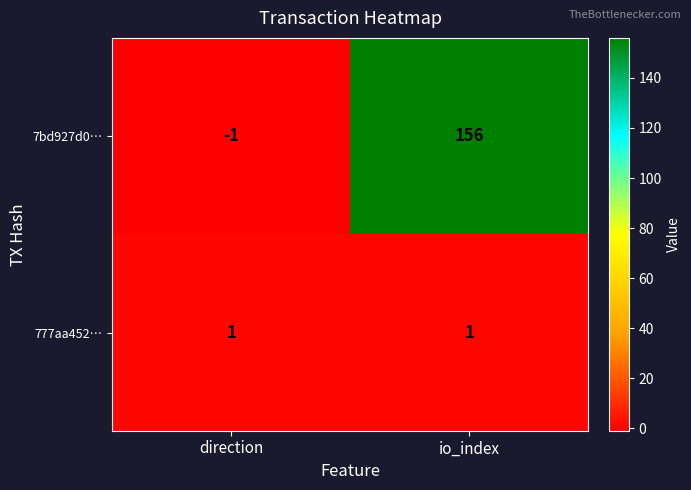

What is the sum of all 7bd927d0… values?

155